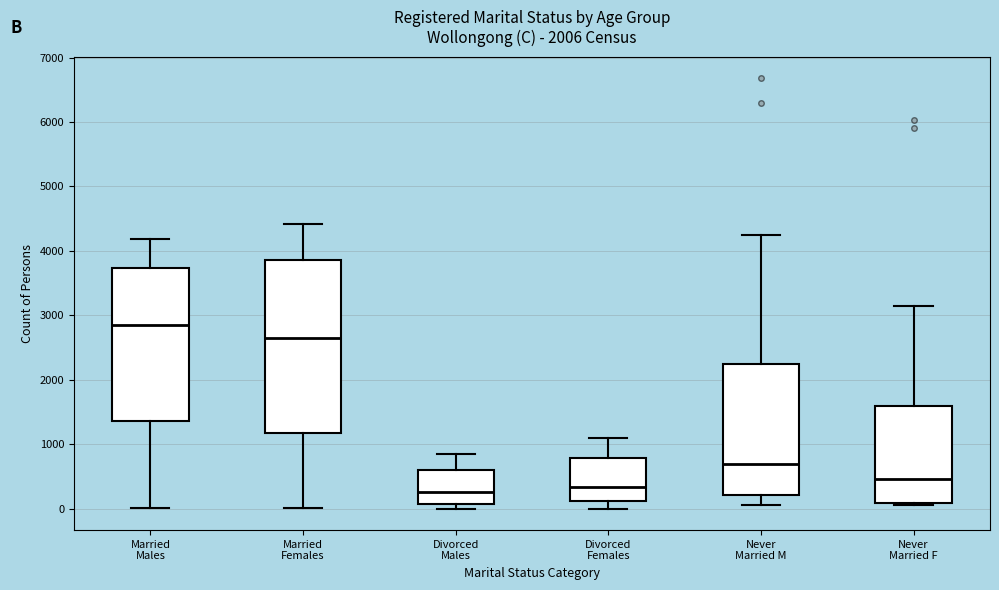

Reading left to right, read every box against the y-axis: the position of its median line, the range the box covers, and the ends of its whiskers. The values are not printed on the chart, so give them approximately, as read against the axis.

Married Males: median 2800, box 1400 to 3700, whiskers 0 to 4200
Married Females: median 2700, box 1200 to 3900, whiskers 0 to 4400
Divorced Males: median 300, box 100 to 600, whiskers 0 to 900
Divorced Females: median 300, box 100 to 800, whiskers 0 to 1100
Never Married M: median 700, box 200 to 2200, whiskers 100 to 4200
Never Married F: median 500, box 100 to 1600, whiskers 100 to 3100